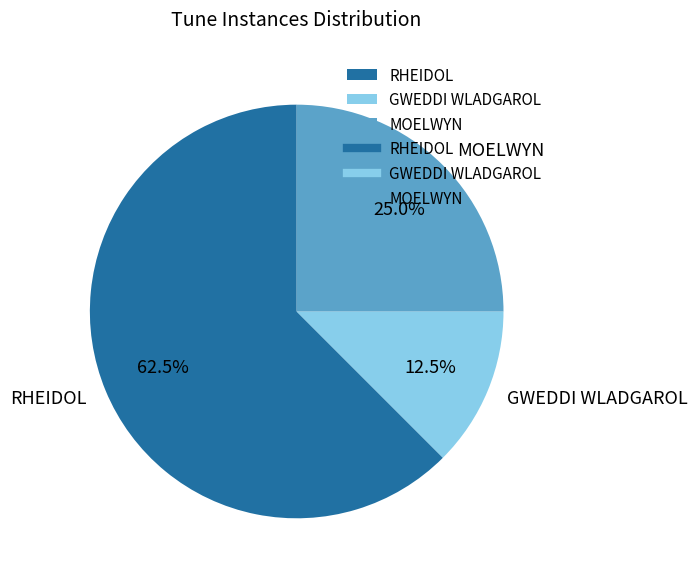

Is there a majority slice in this chart?

Yes